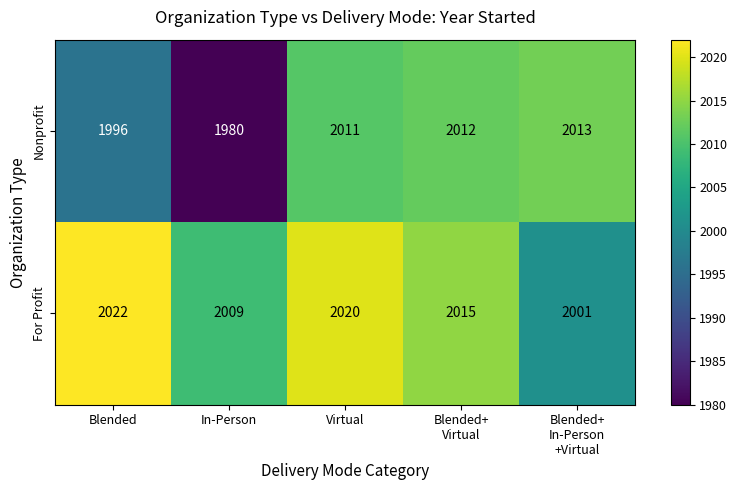

Rank the series by their average value, from lowest to highest.

Nonprofit, For Profit